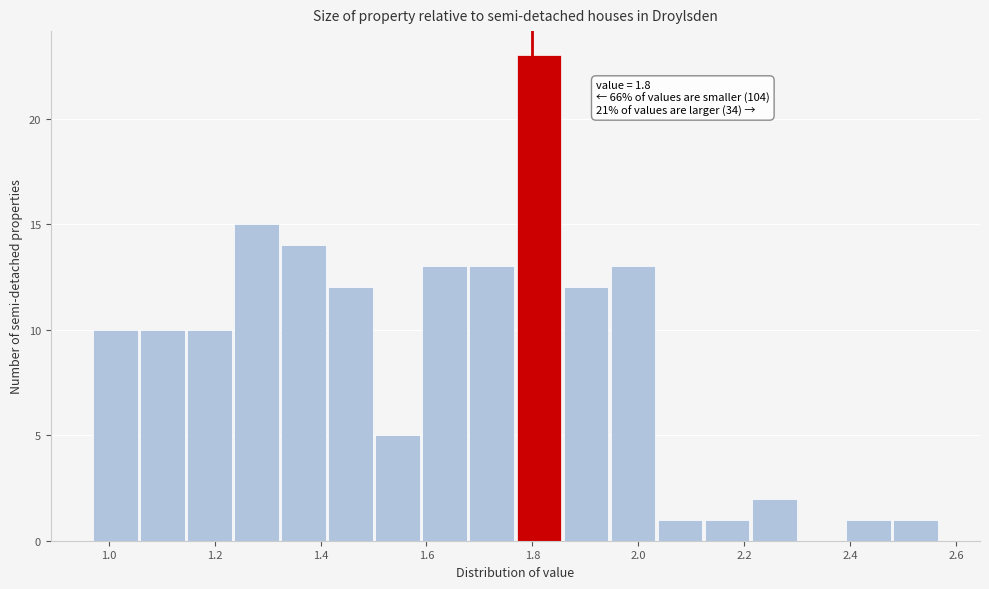

Over which range of the x-axis is the bar tallest?

1.78 to 1.86